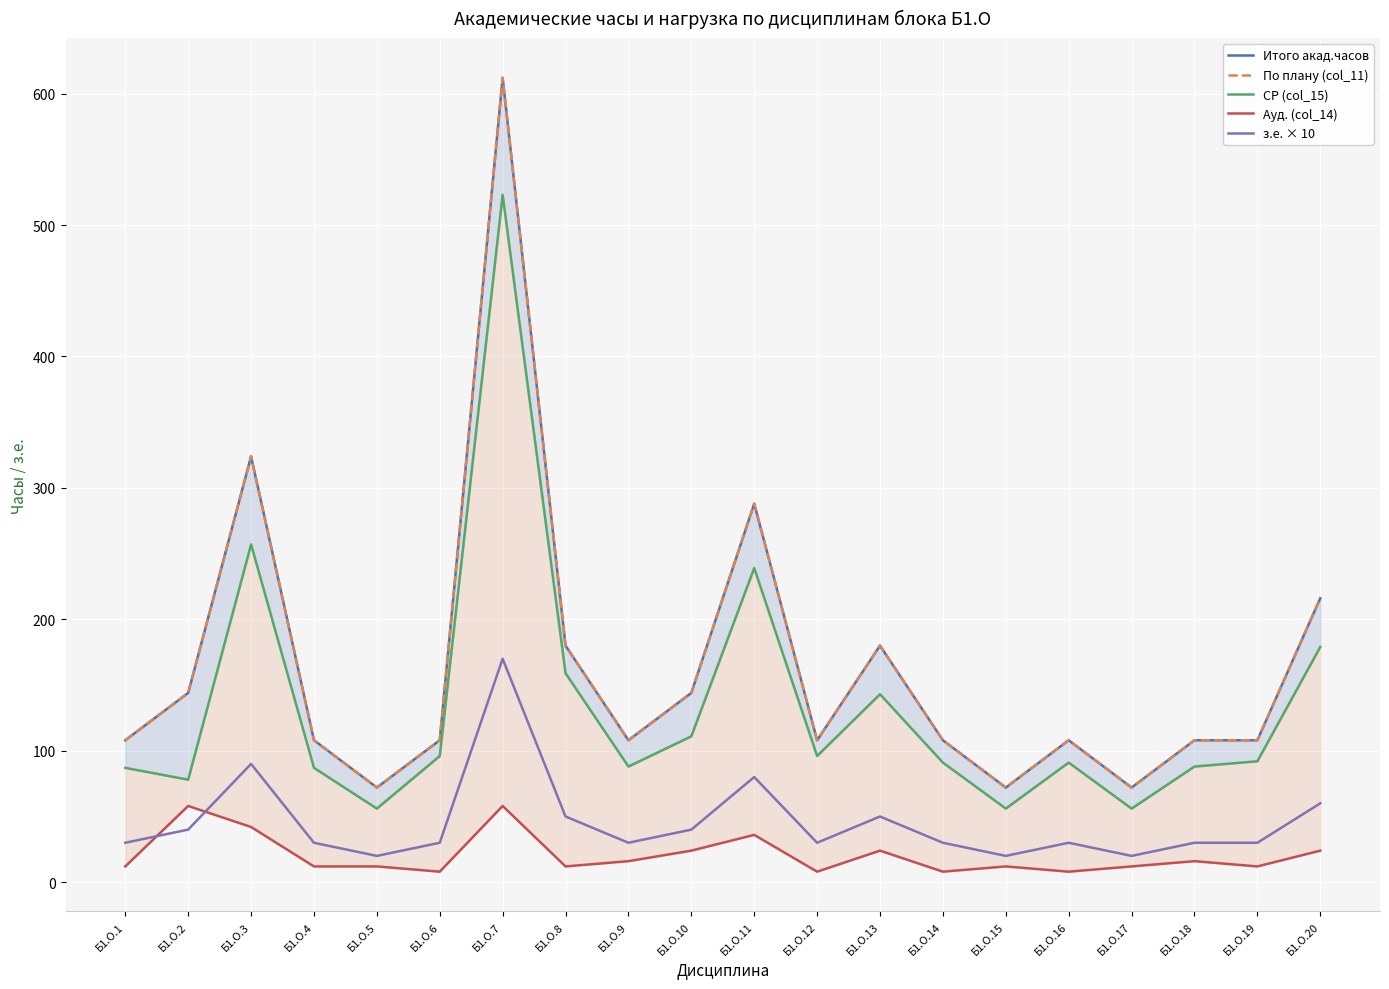

At which label does По плану (col_11) reach its peak?

Б1.О.7